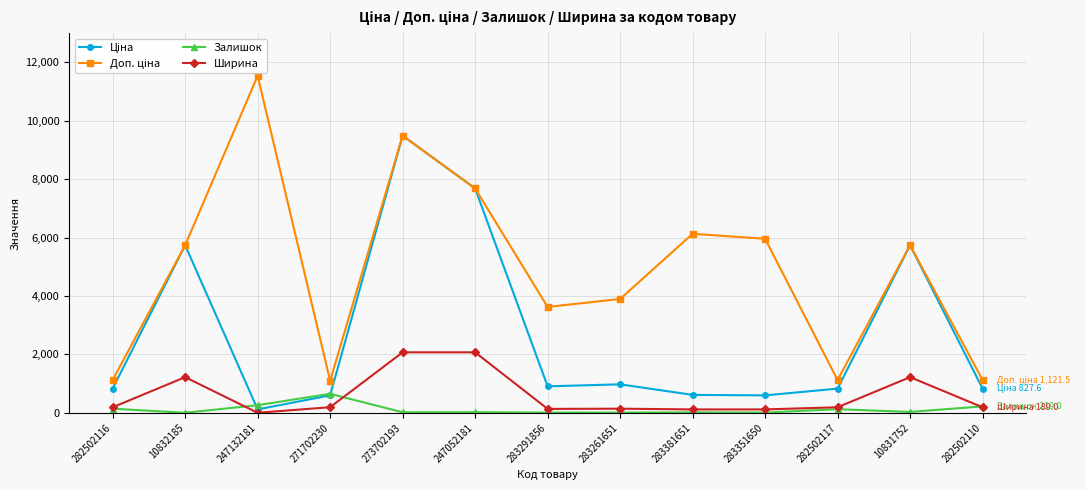

How many series are shown in this chart?

4